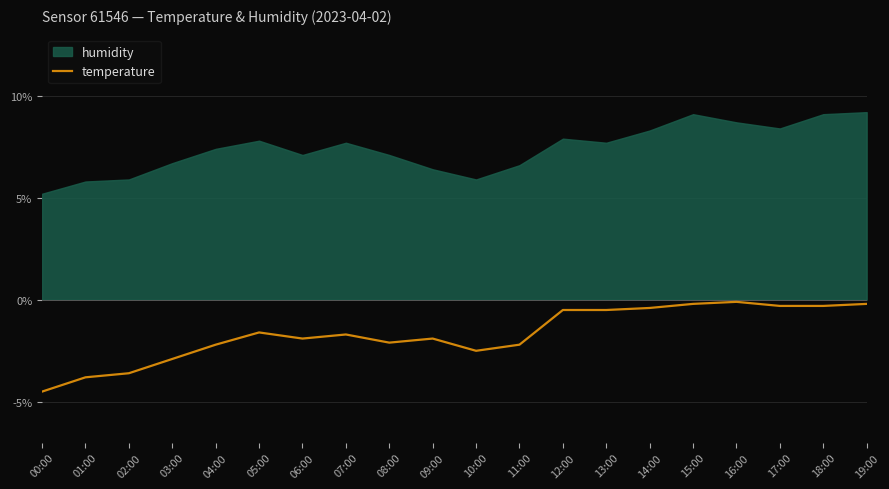

Is it true that temperature equals -2.1 at 08:00?

True